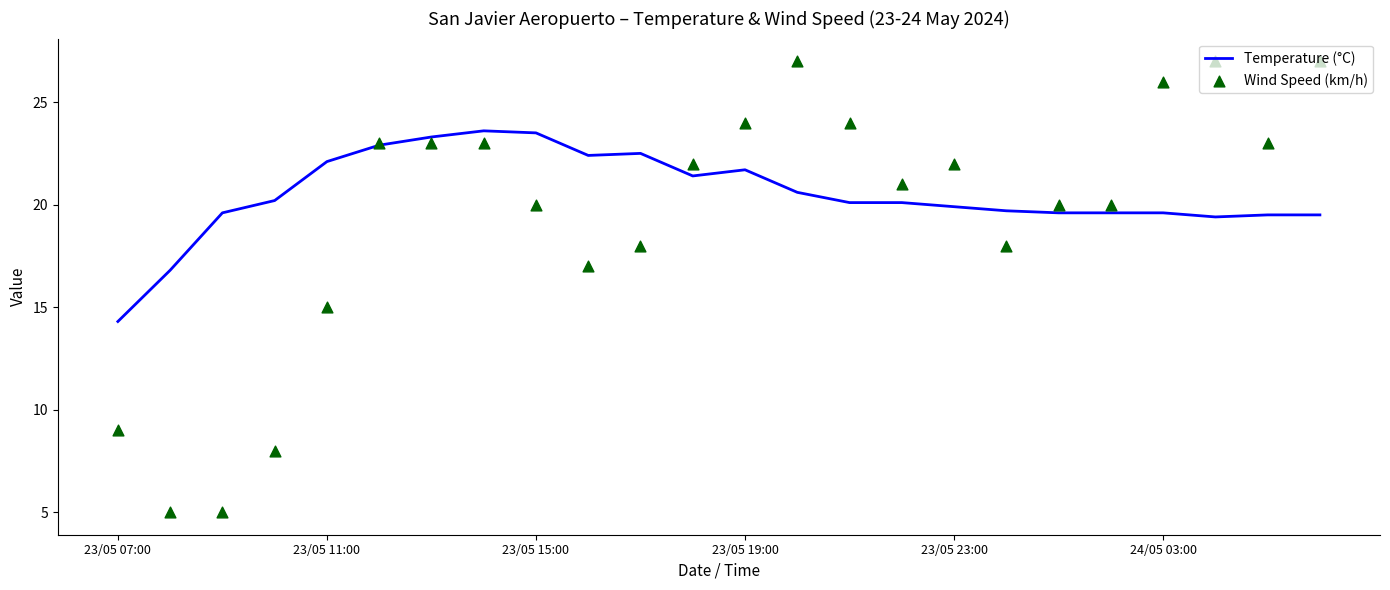

At how many categories does at least one series exceed 17?

22